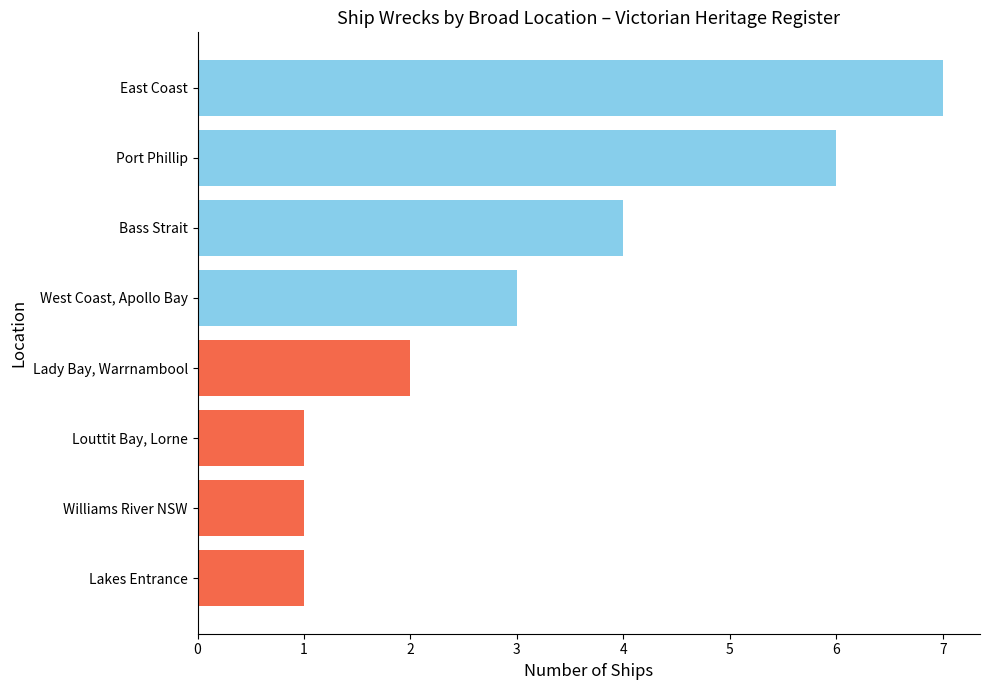

What is the average value?

3